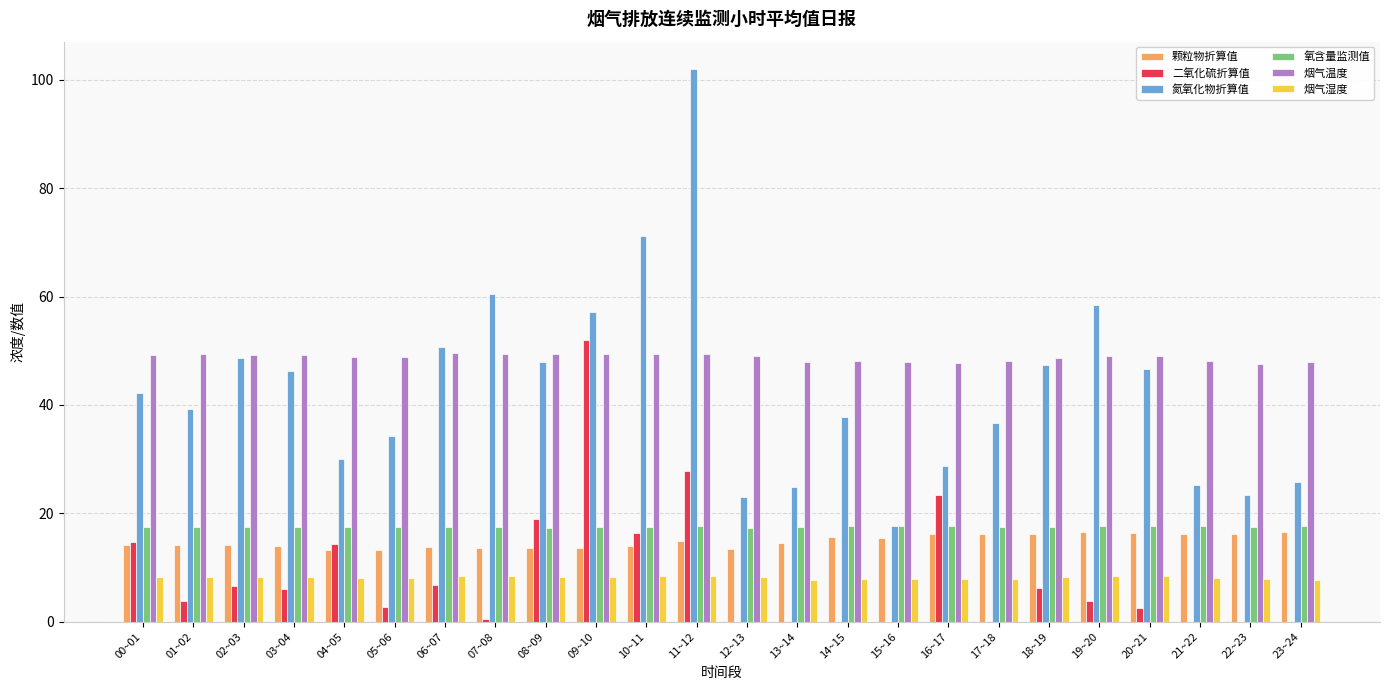

What is the difference between the 氮氧化物折算值 values at 17~18 and 11~12?

65.3